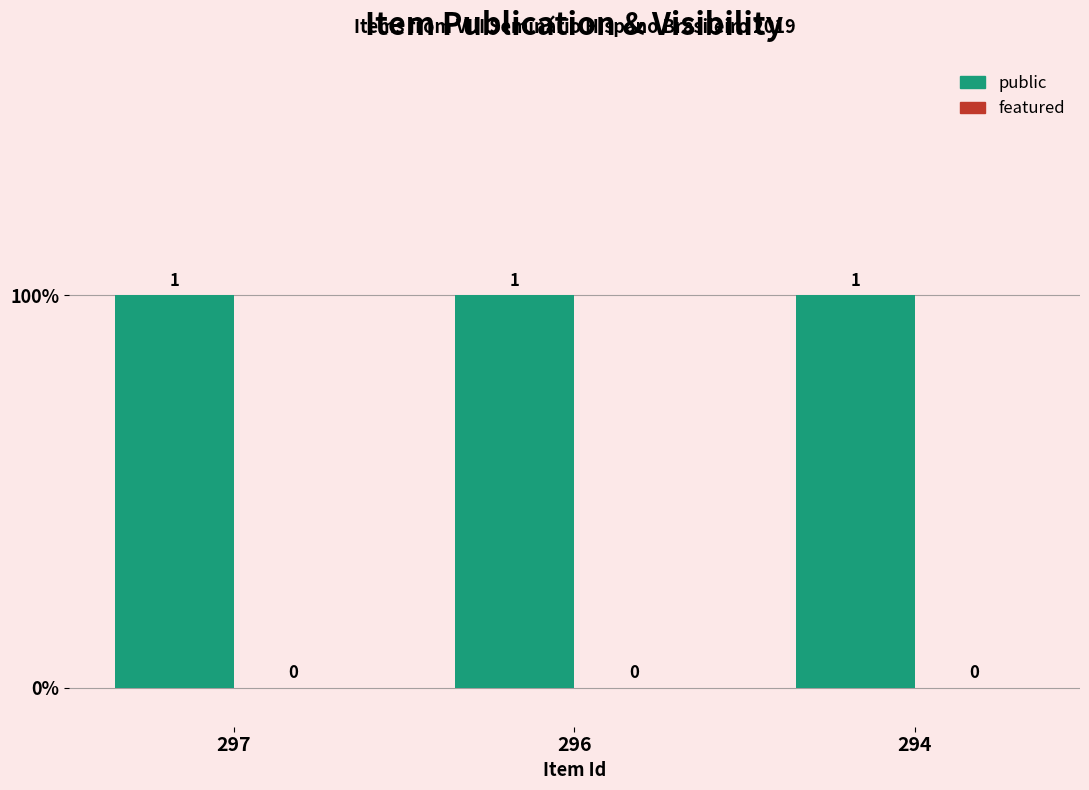

At which category does the chart reach its minimum across all series?

297